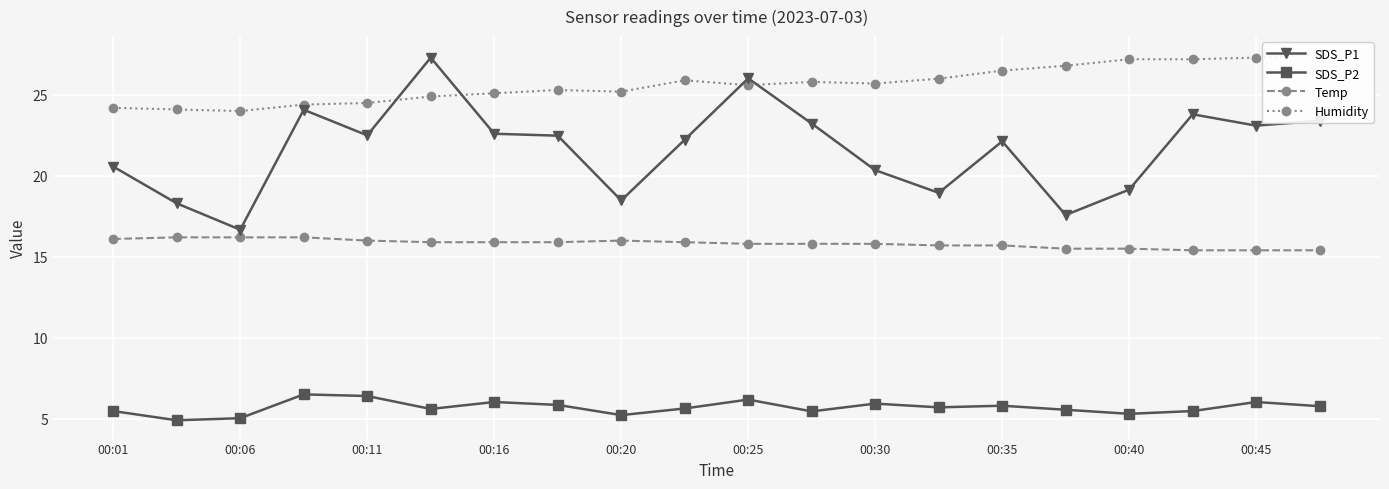

Is it true that SDS_P1 equals 22.5 at 00:11?

True